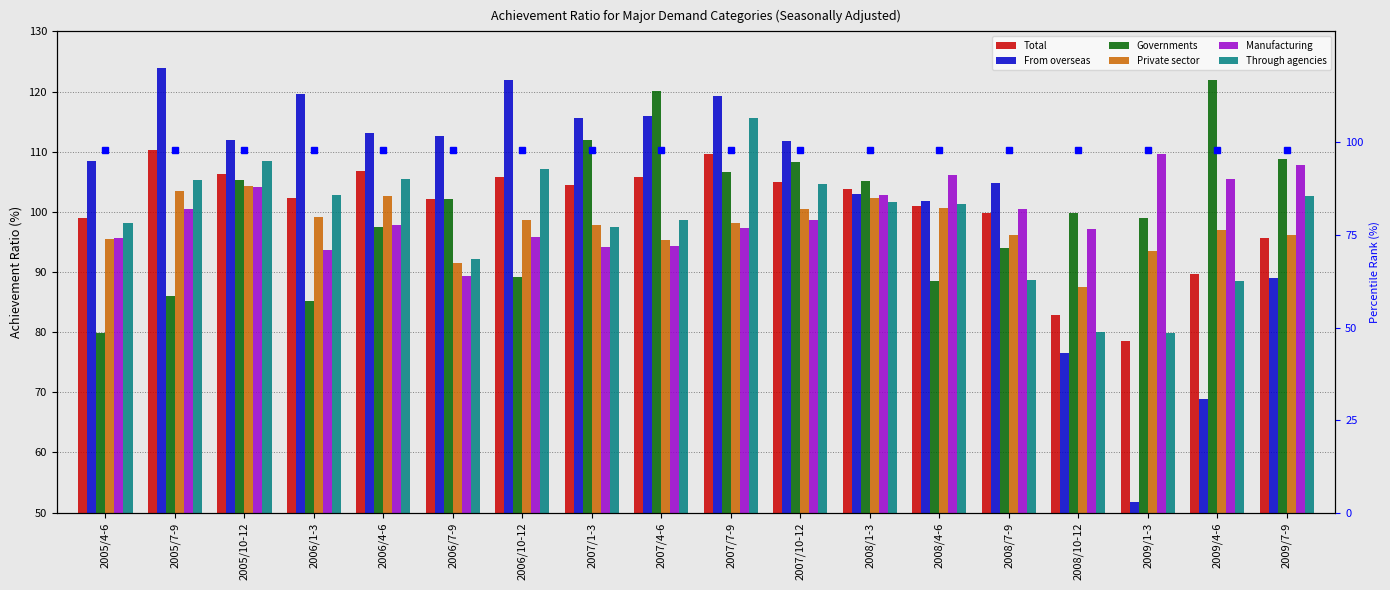

What is the difference between the maximum and minimum values in the From overseas series?

72.1